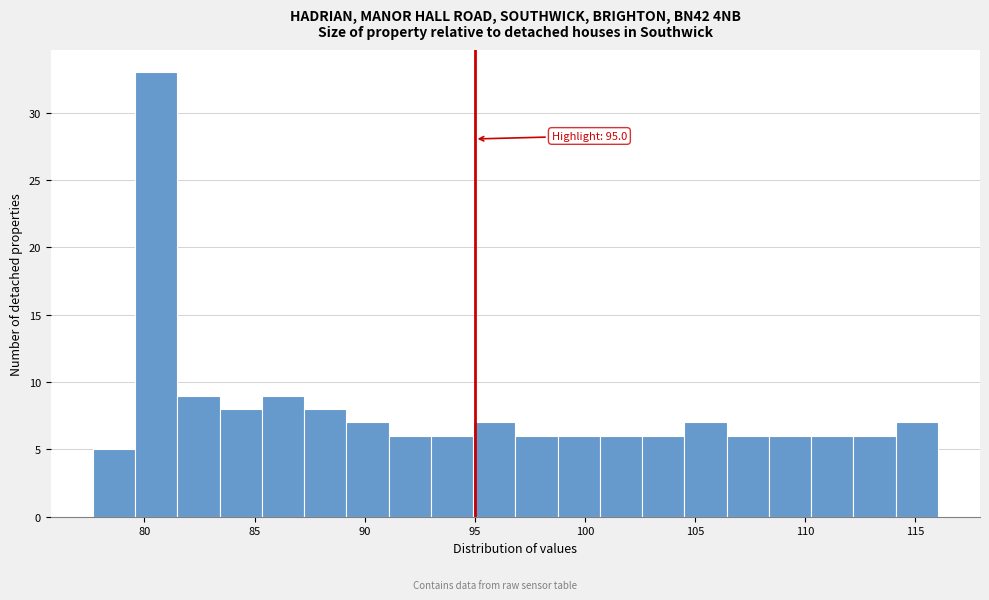

Around what value on the x-axis is the tallest bar? Give the approximate position of its centre, as read against the axis.

80.5